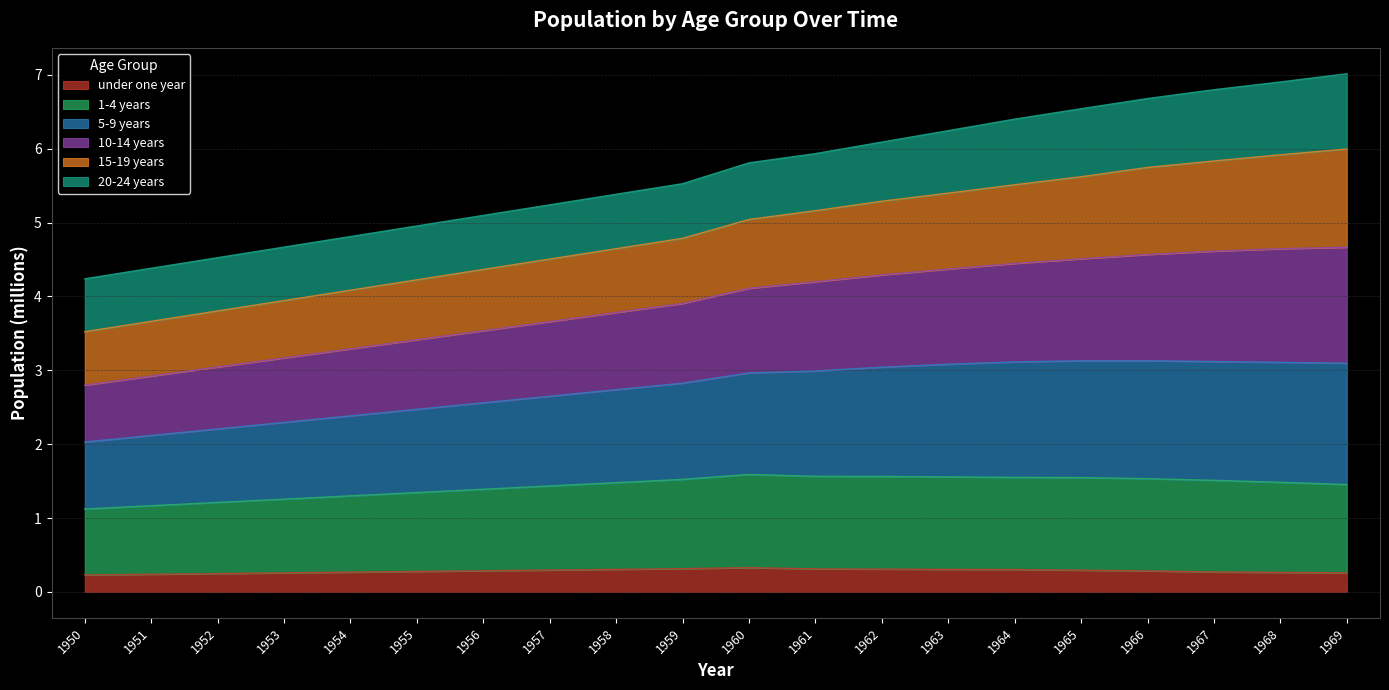

What is the difference between the highest and lowest values at 1960?

5.5